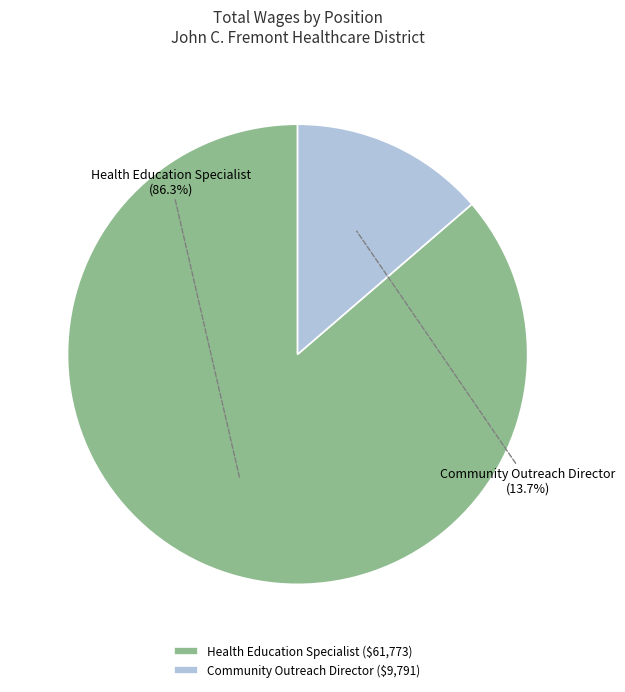

What is the majority slice?

Health Education Specialist